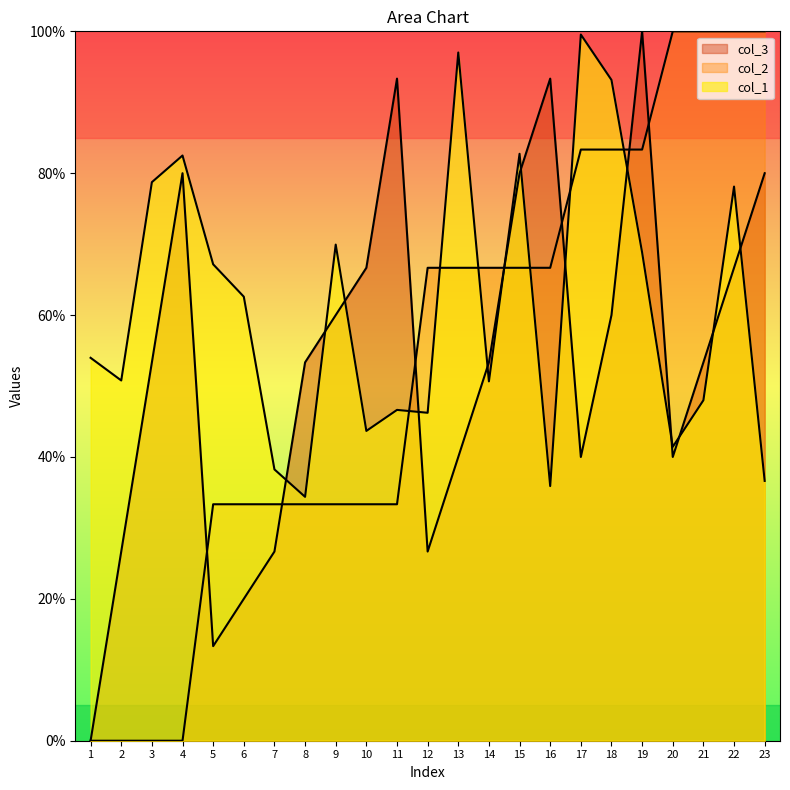

What is the sum of all col_2 values?

12.2